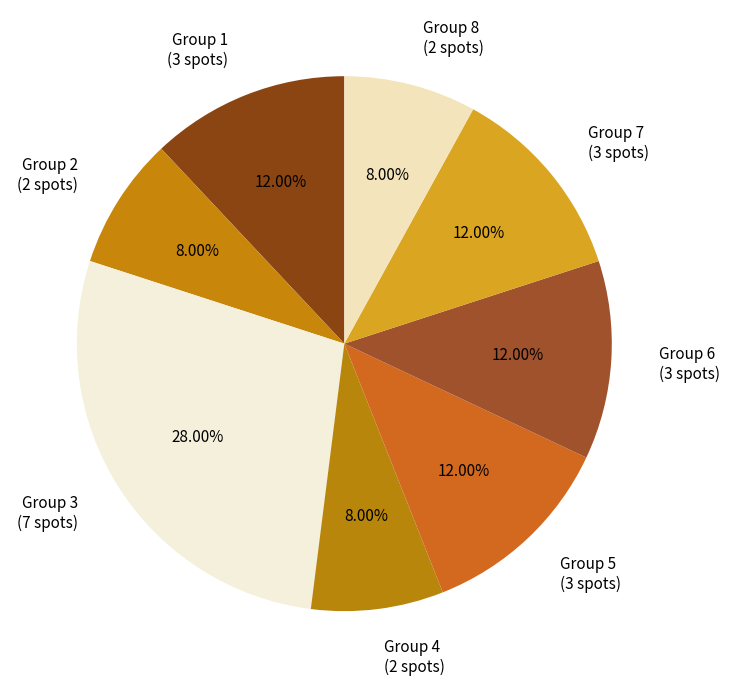

Approximately how many times larger is the value at Group 7 (3 spots) compared to Group 4 (2 spots)?

1.5